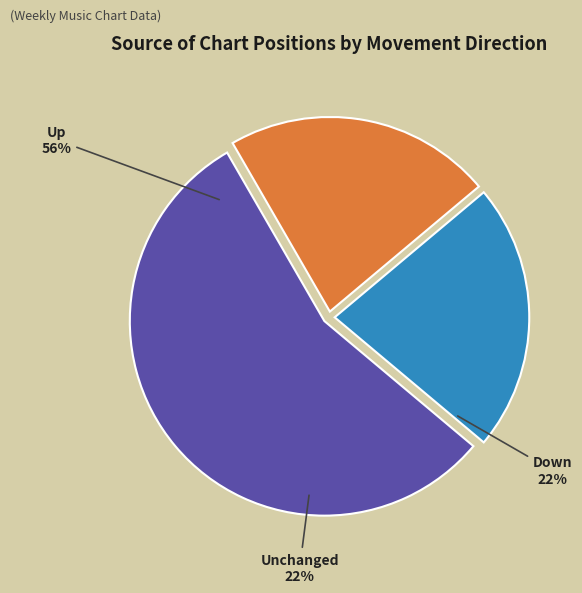

Combined, do up and - account for over 50%?

Yes